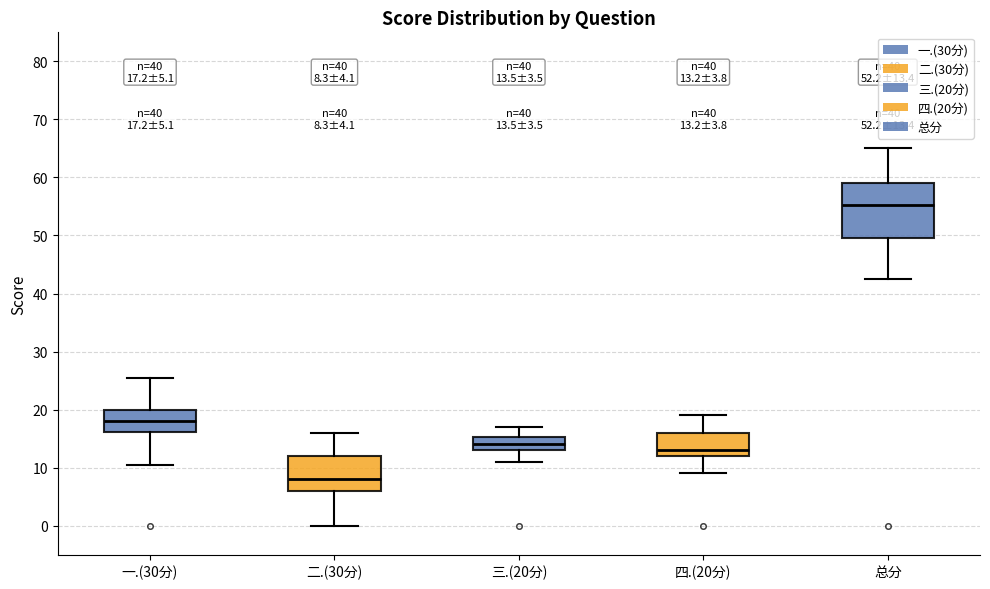

Which box has the lowest median line?

二.(30分)